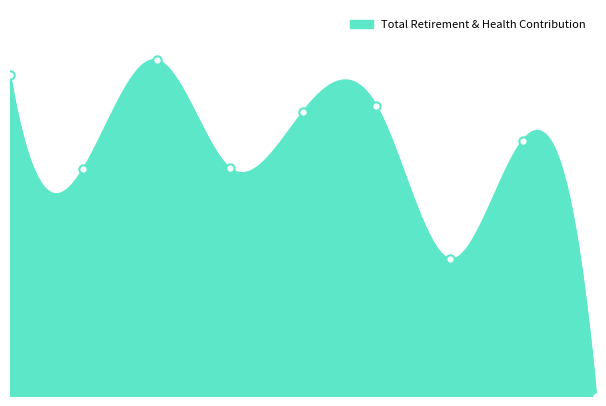

What is the label of the 1st point from the right?

4435.0